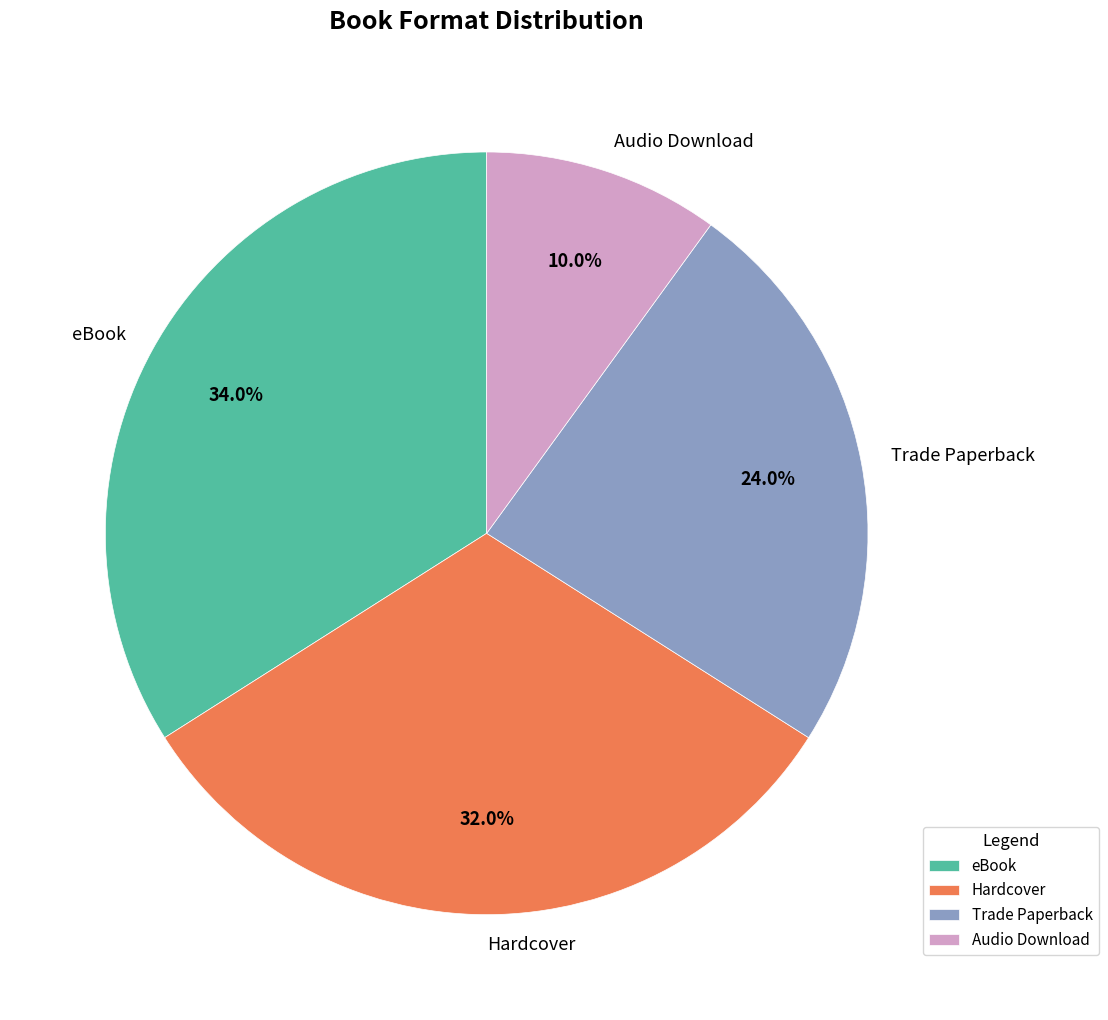

Is the sum of Audio Download and Hardcover greater than half?

No